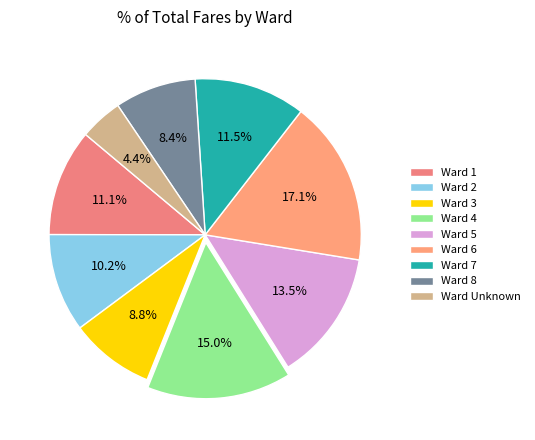

How many slices are in this pie chart?

9